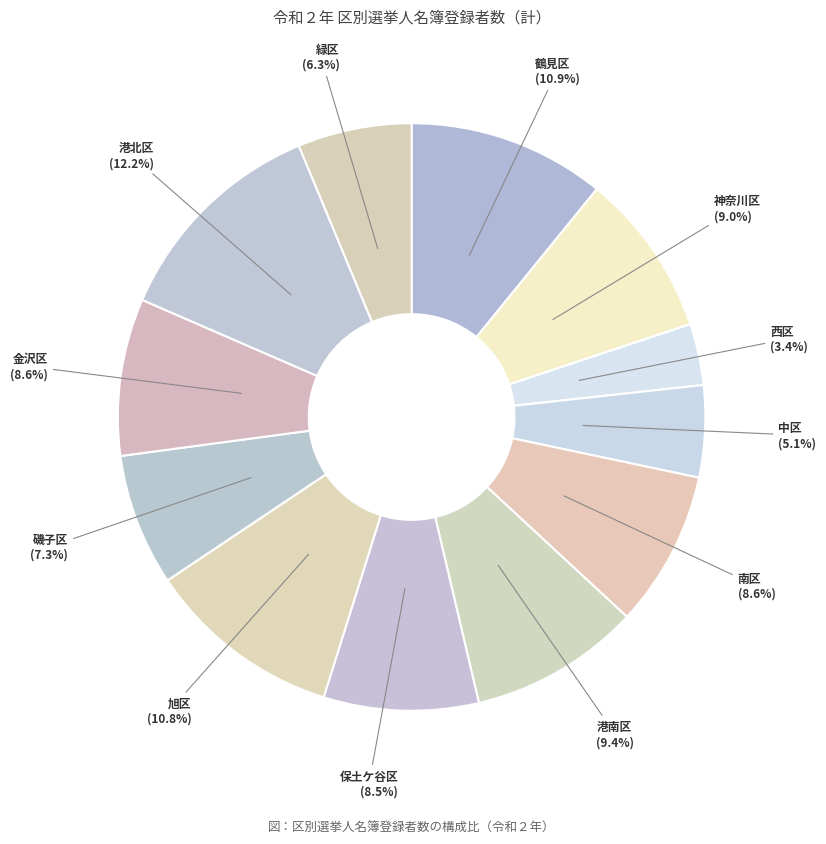

Does any single category account for the majority?

No